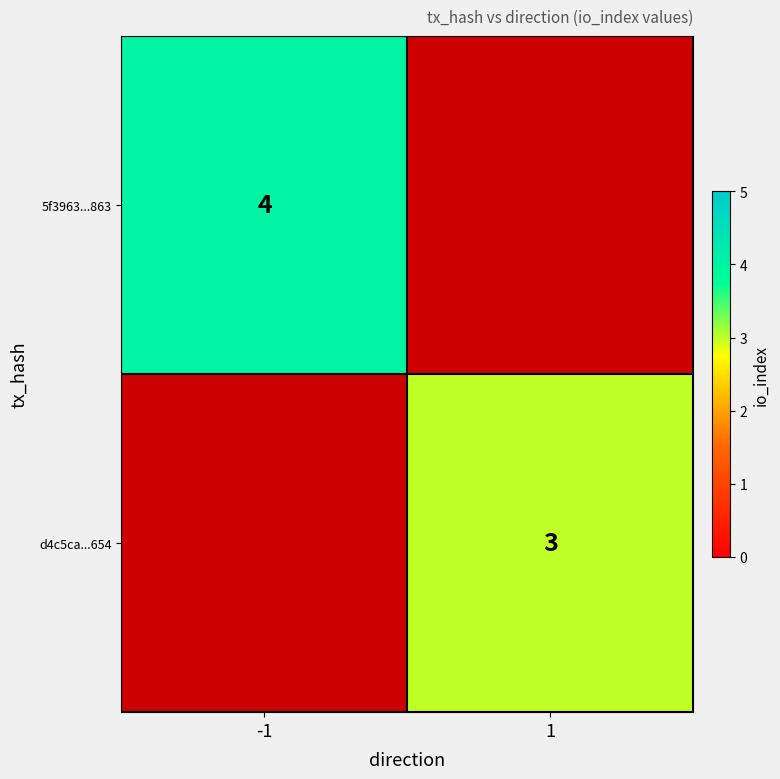

The value of d4c5ca...654 at 1 is 4. True or false?

False